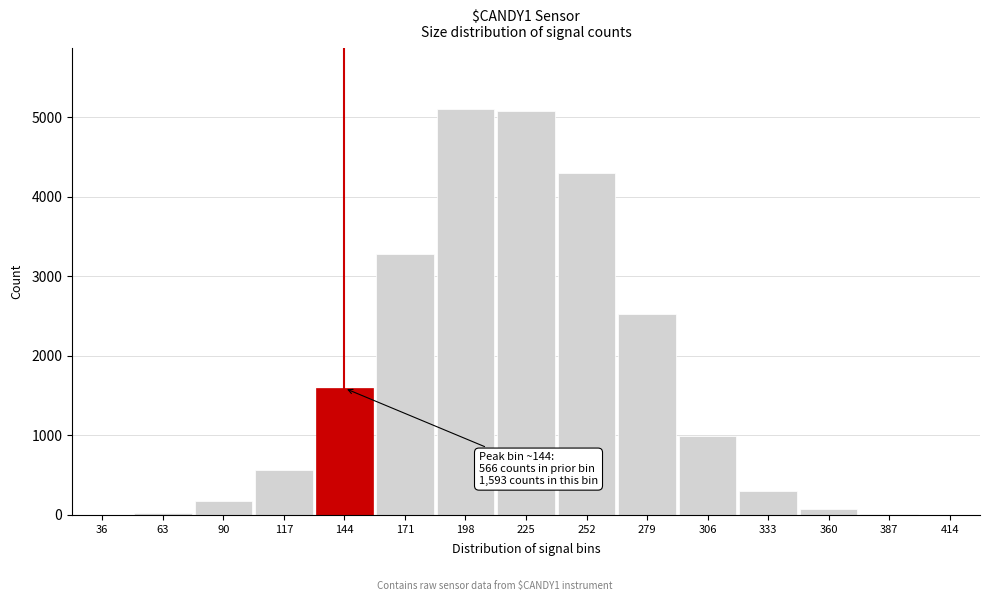

The chart shows a value of 4302 at 252. True or false?

True